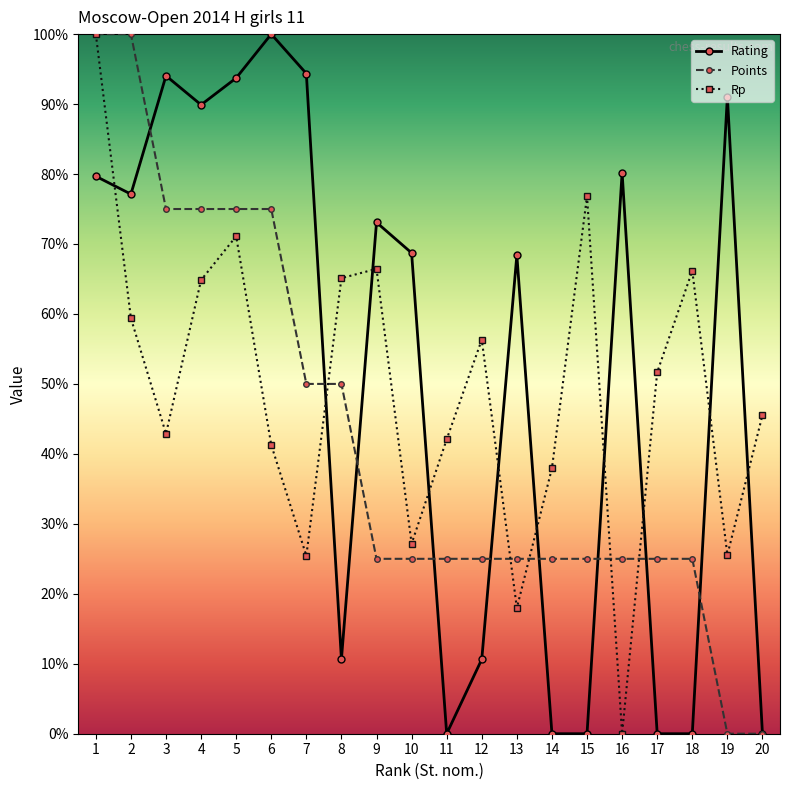

At 18, list the series in order from smallest to largest.

Rating, Points, Rp